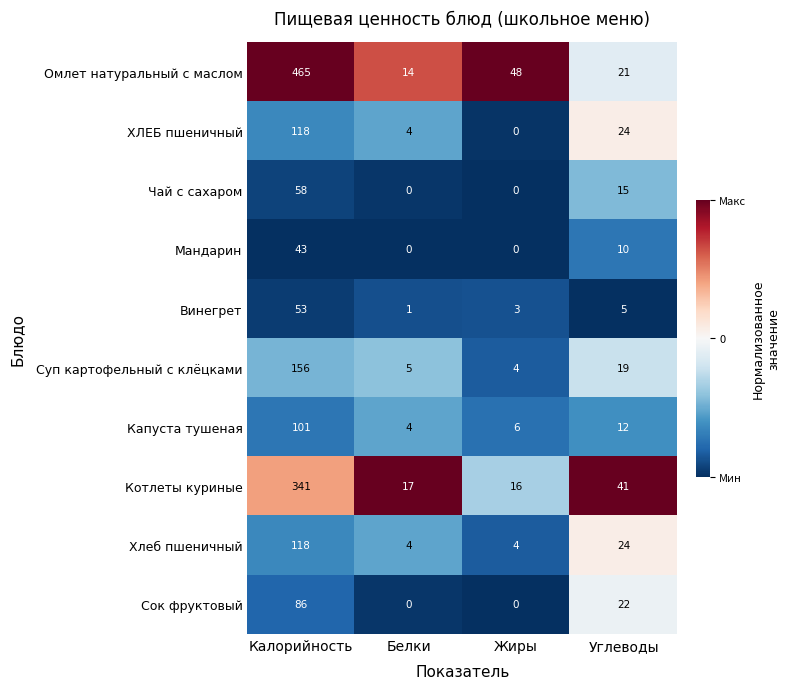

Which category has the highest value across all series?

Калорийность